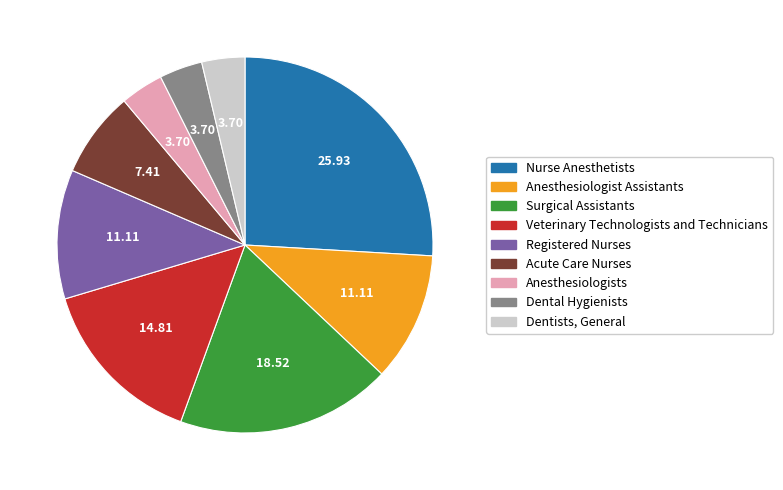

How many slices are in this pie chart?

9